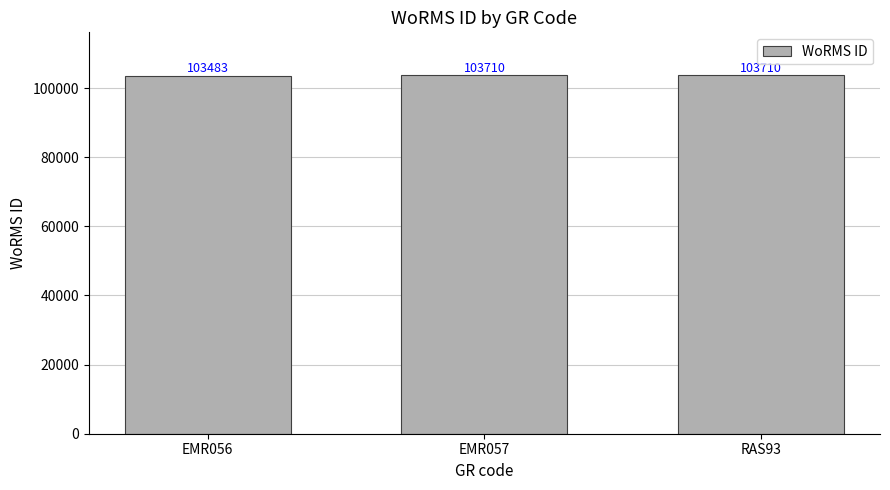

What is the smallest value displayed?

103483